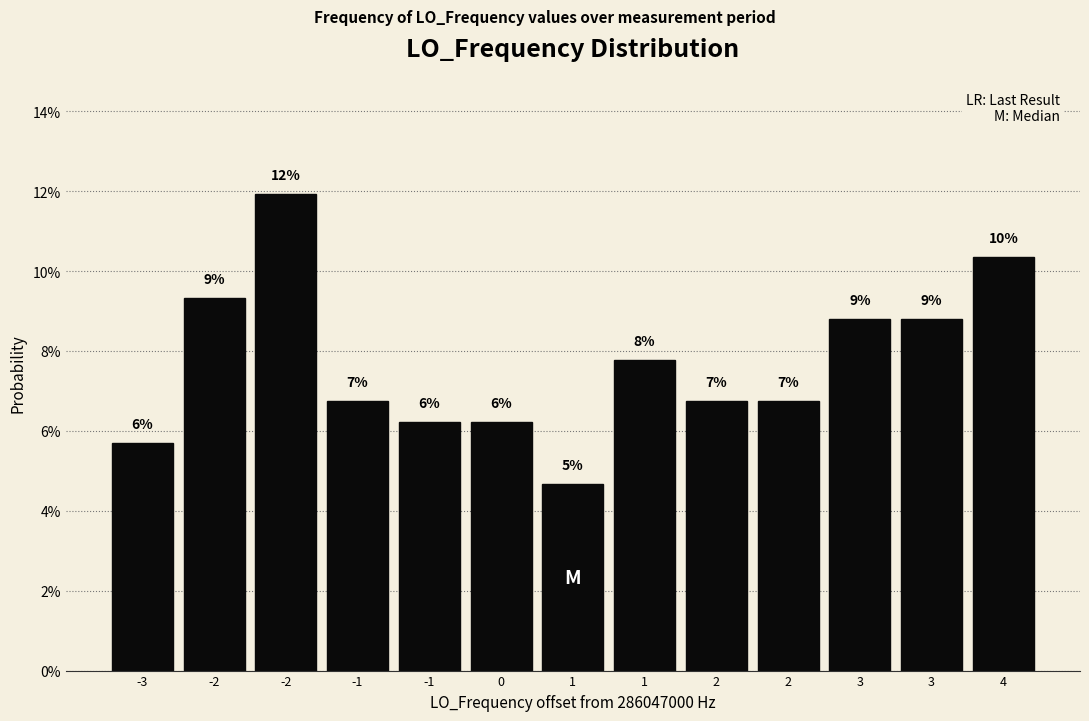

Does the chart contain any negative values?

No